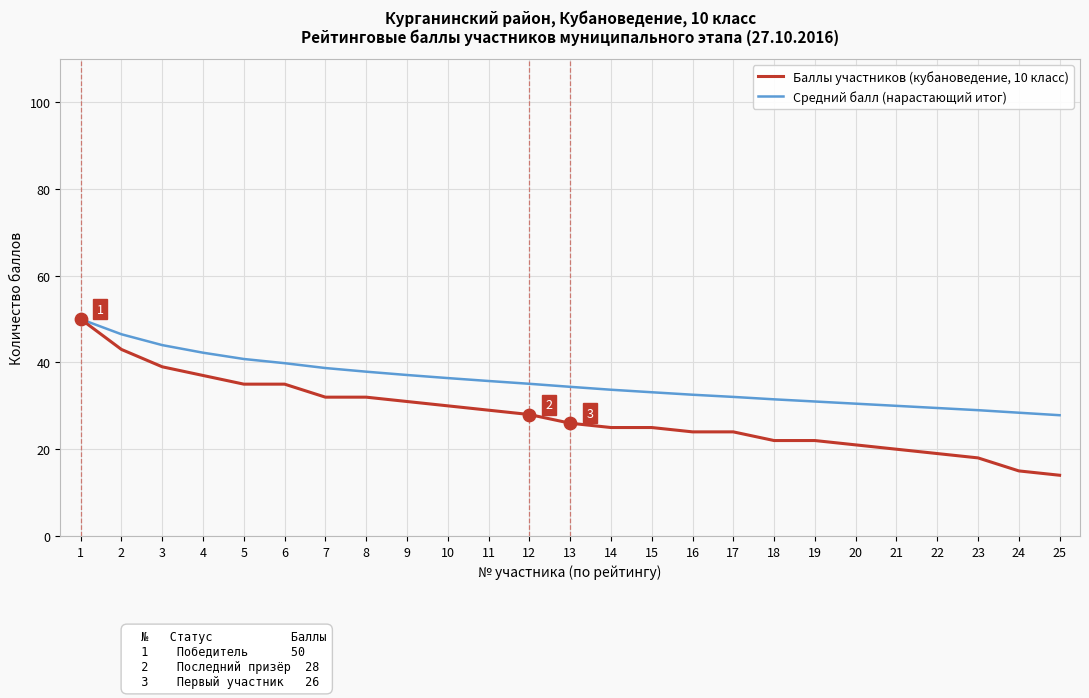

At which category is the sum across all series the highest?

1